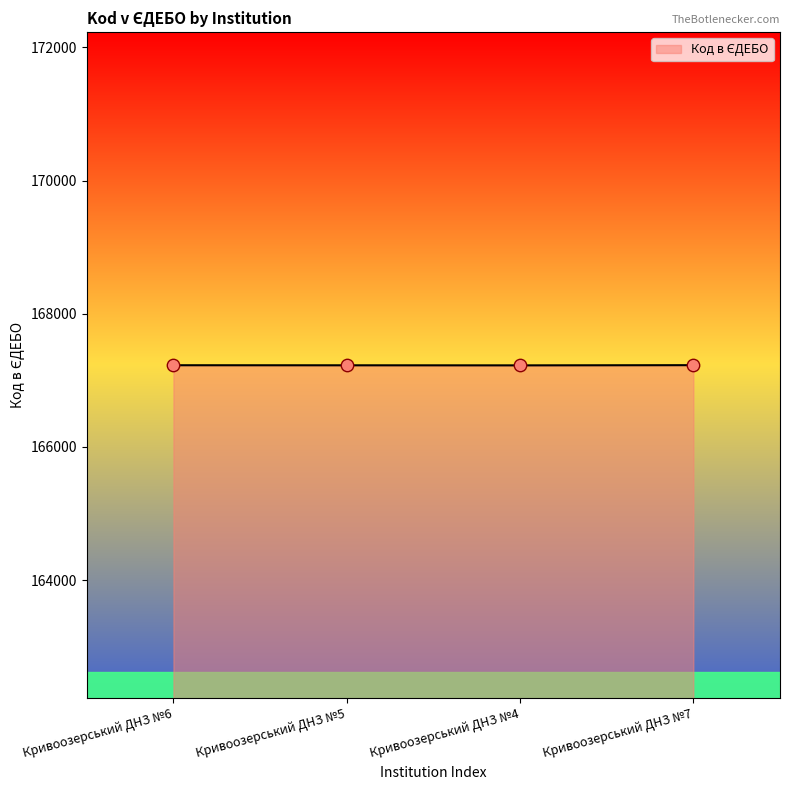

Approximately how many times larger is the value at Кривоозерський ДНЗ №6 compared to Кривоозерський ДНЗ №5?

1.0